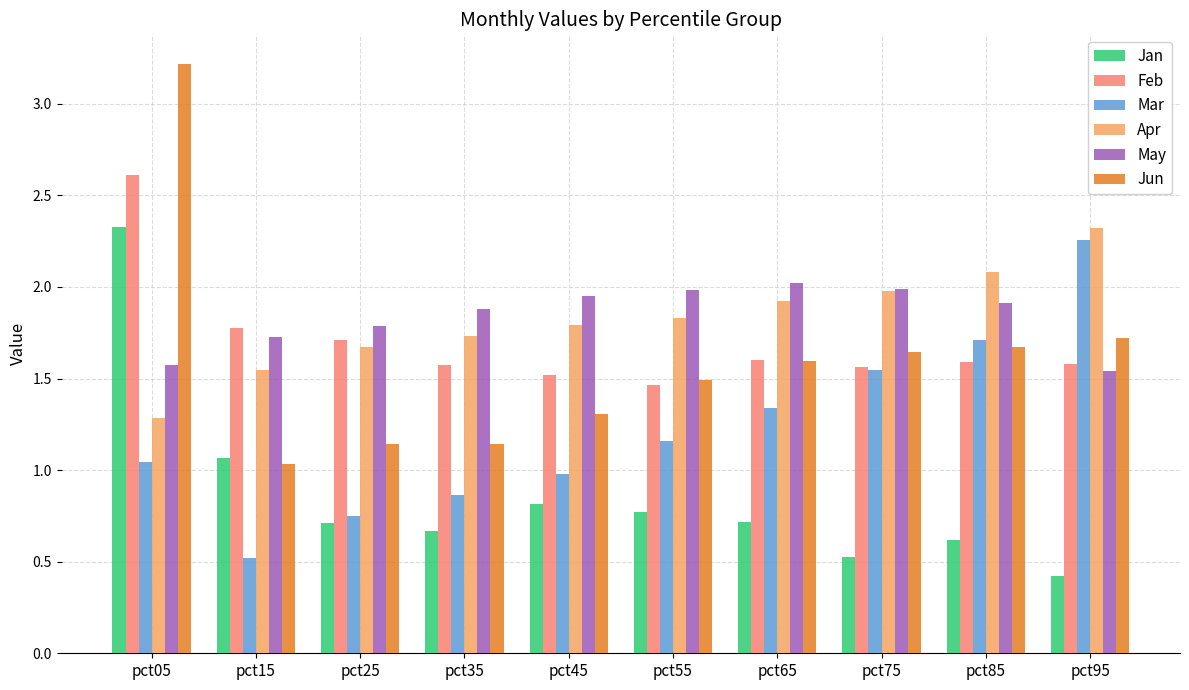

Which series has the widest spread of values?

Jun